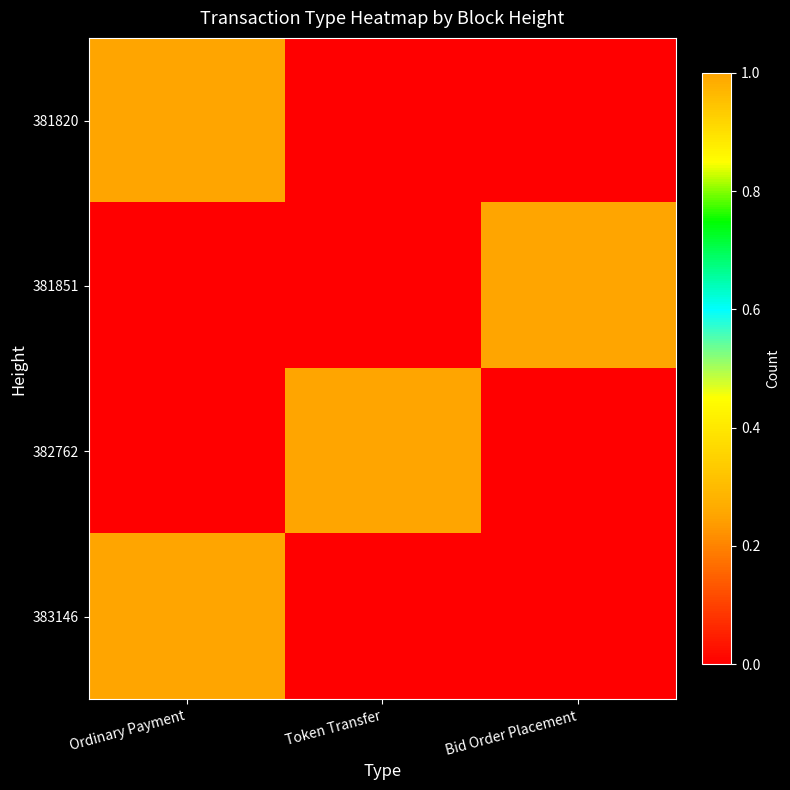

What is the spread (max minus min) of values at Bid Order Placement?

1